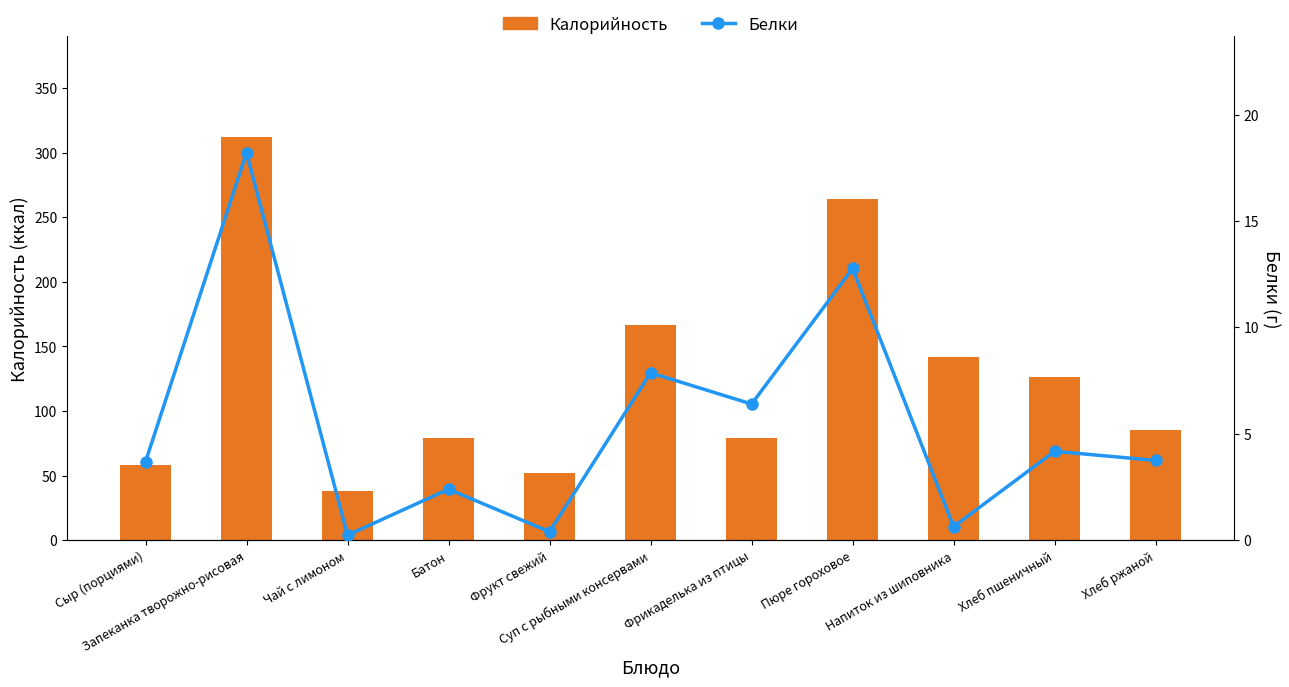

What are all the series names shown in the legend?

Калорийность, Белки